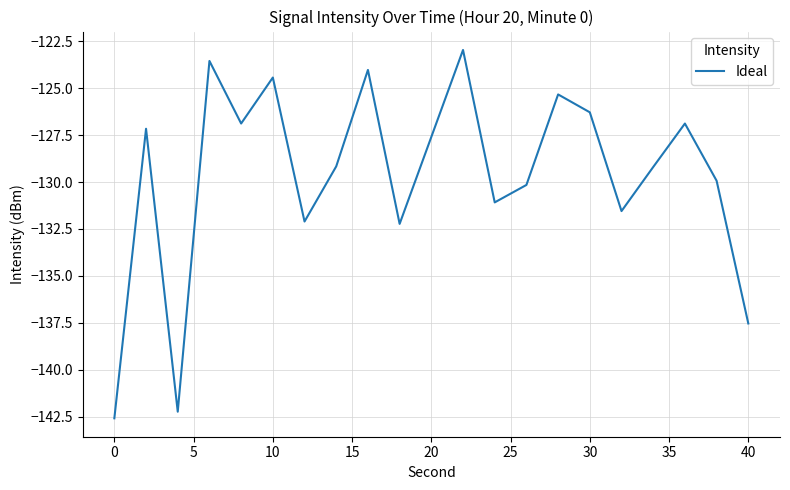

What is the minimum value shown in the chart?

-142.6